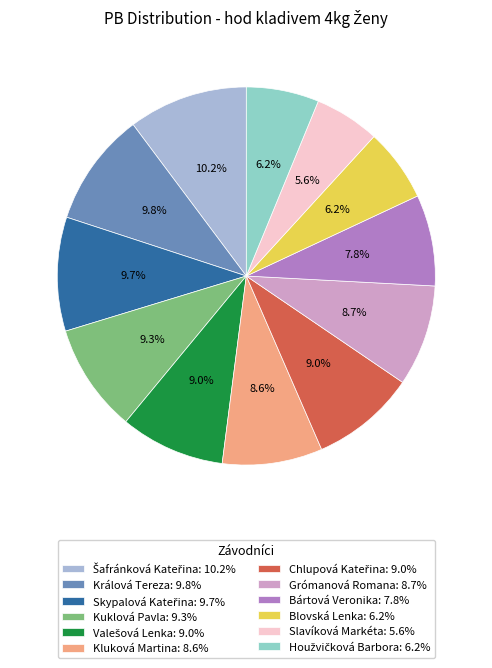

Count the number of slices in the pie.

12